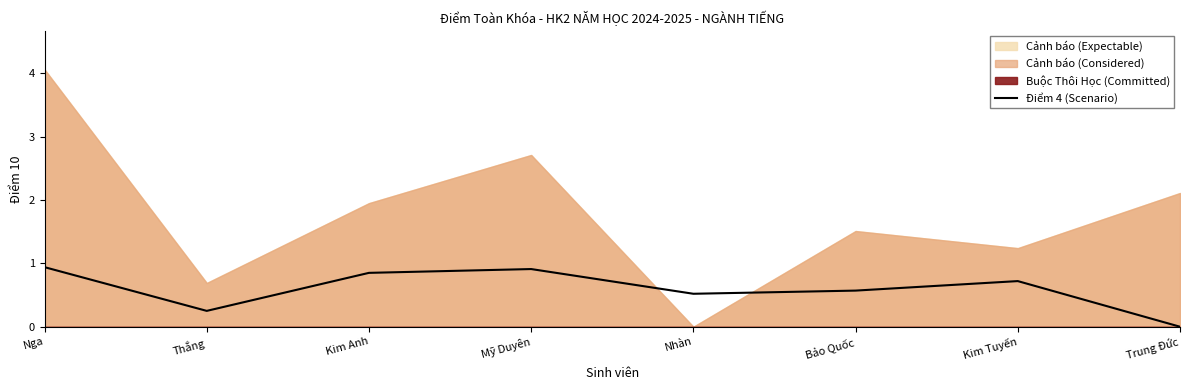

What is the label of the 8th point from the left?

Trung Đức